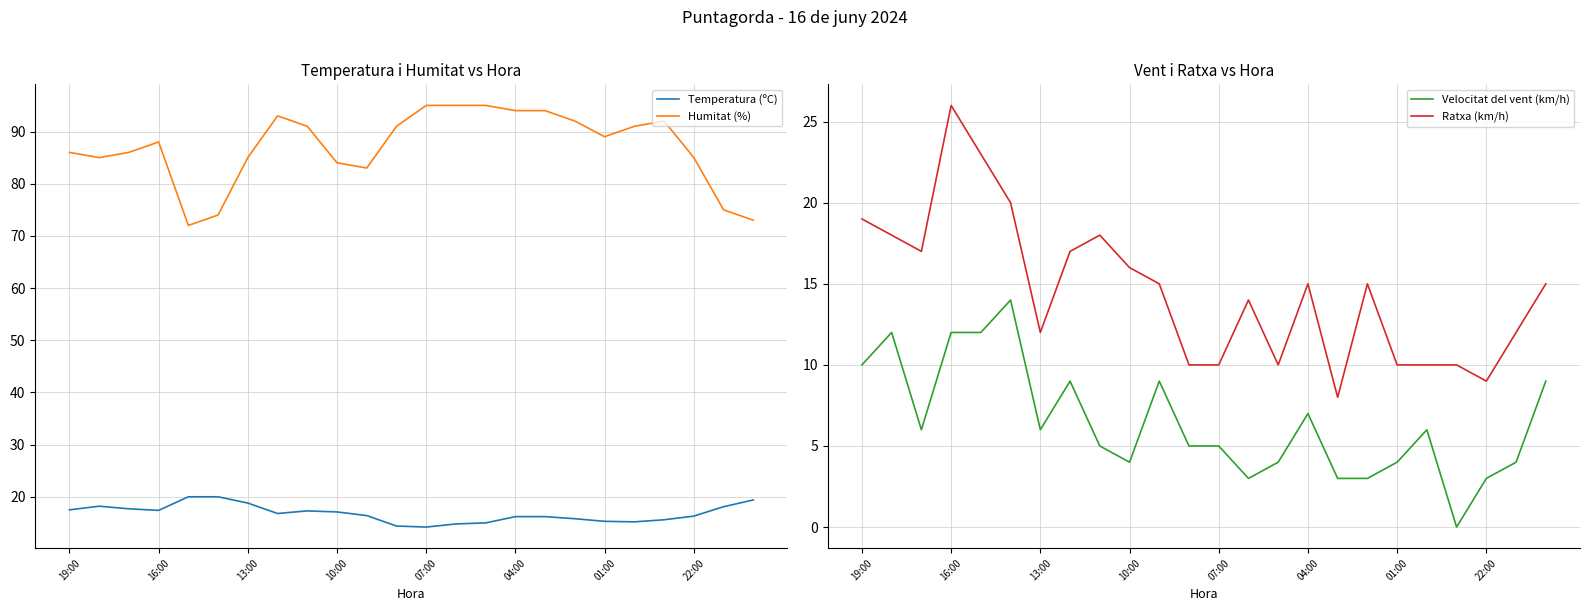

Is it true that Temperatura (ºC) equals 17.1 at 10:00?

True